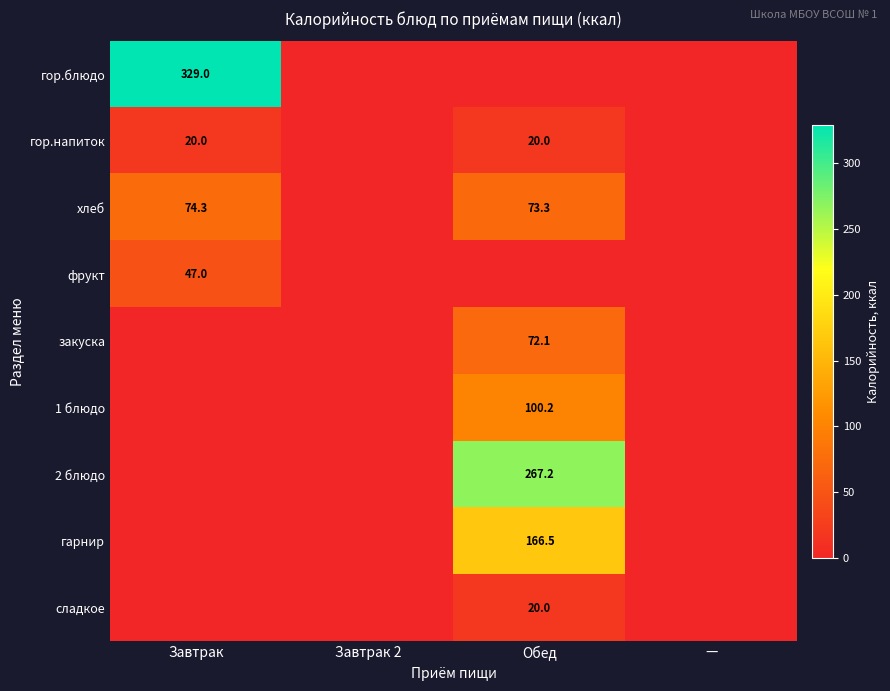

The value of гор.напиток at Обед is 20.0. True or false?

True